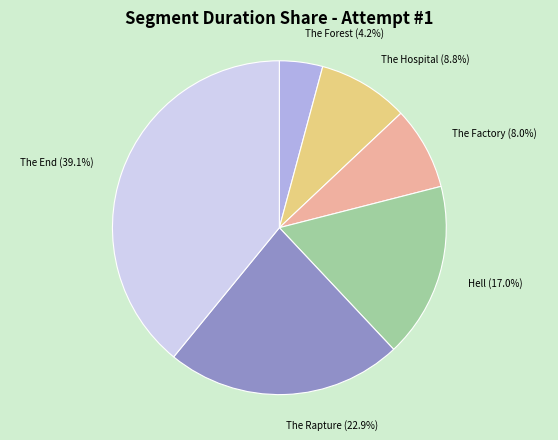

To the nearest percent, what percentage of the pie is The End?

39%